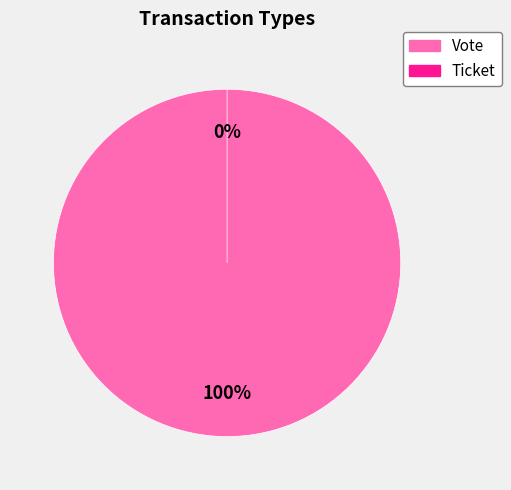

To the nearest percent, what is the combined percentage of Vote and Ticket?

100%